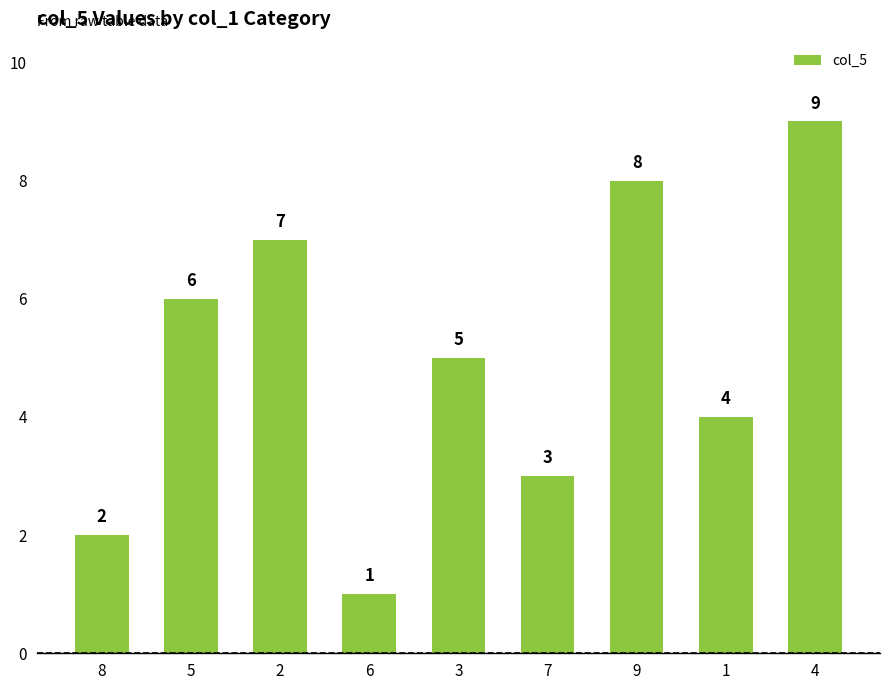

Reading left to right, extract all data points from this chart.

2	6	7	1	5	3	8	4	9